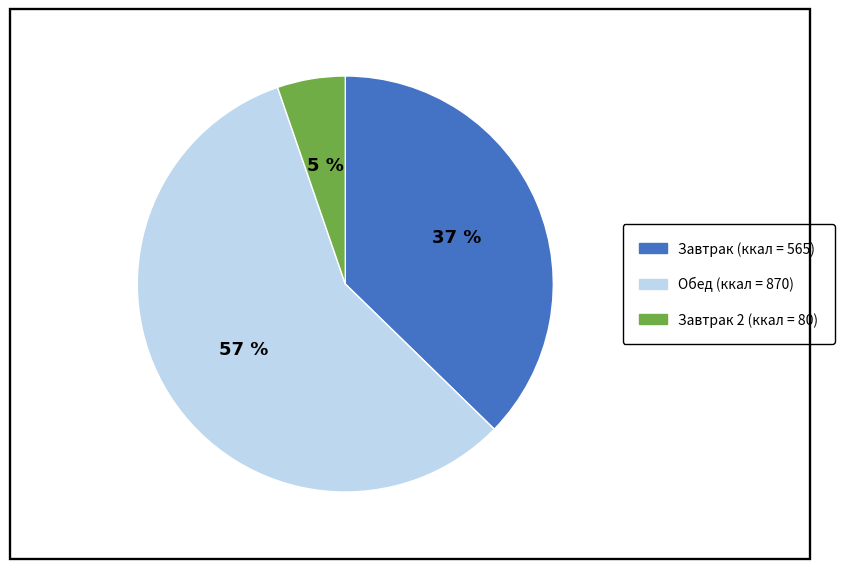

Is there a majority slice in this chart?

Yes